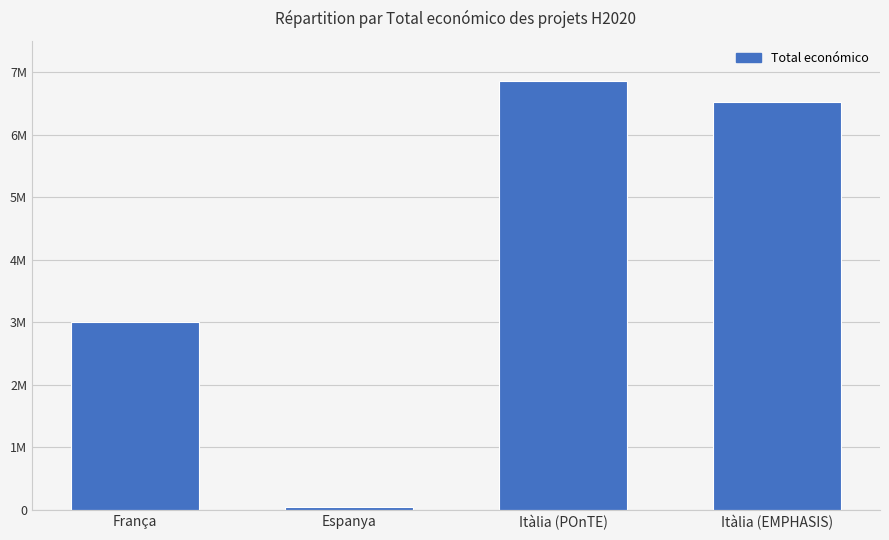

List the labels in order of value, smallest first.

Espanya, França, Itàlia (EMPHASIS), Itàlia (POnTE)